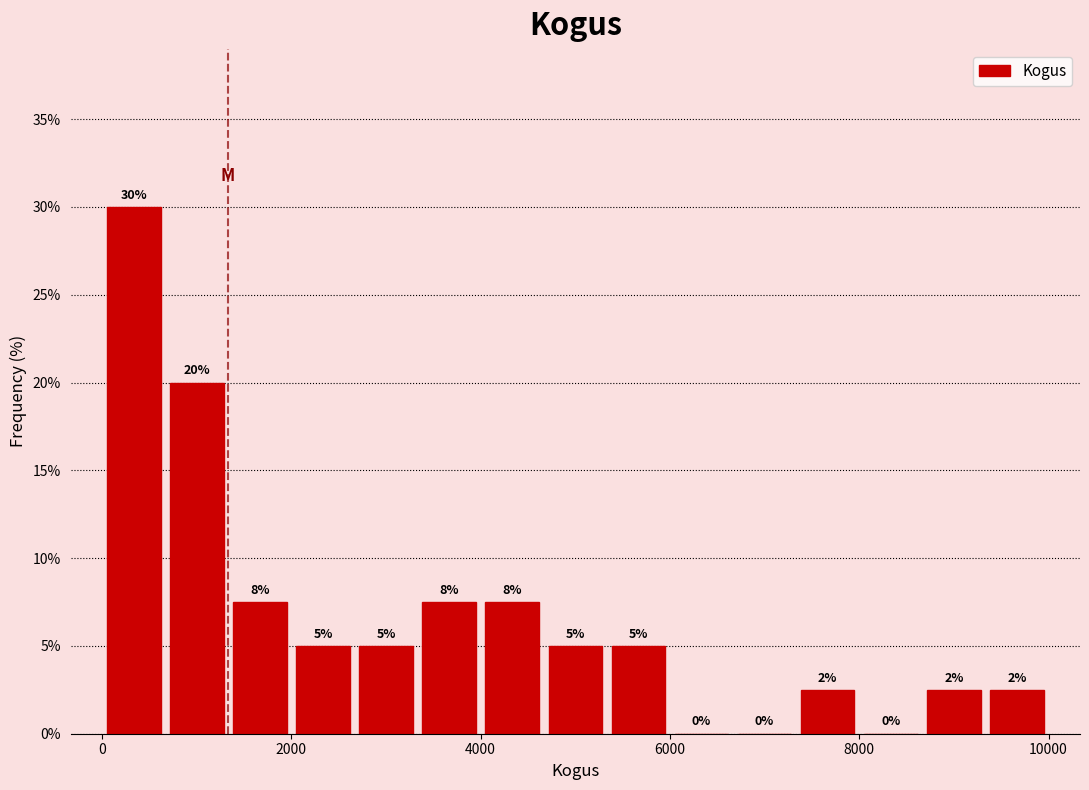

Read against the x-axis, roughly where is the centre of the tallest bar?

400